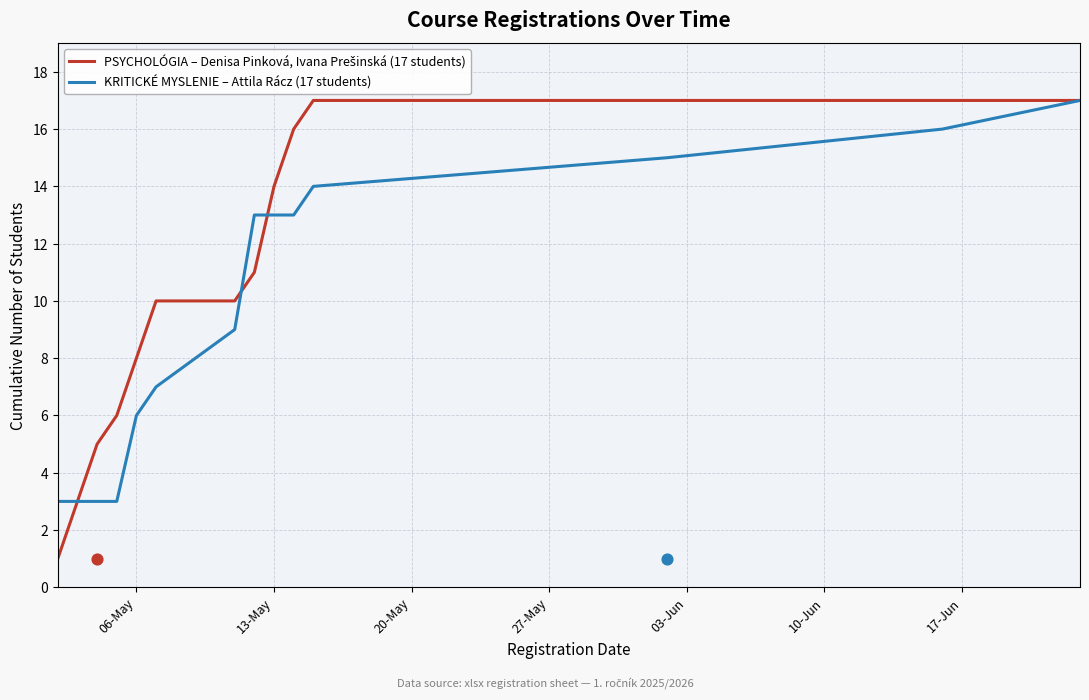

Which series contains the lowest Y value?

PSYCHOLÓGIA – Denisa Pinková, Ivana Prešinská (17 students)